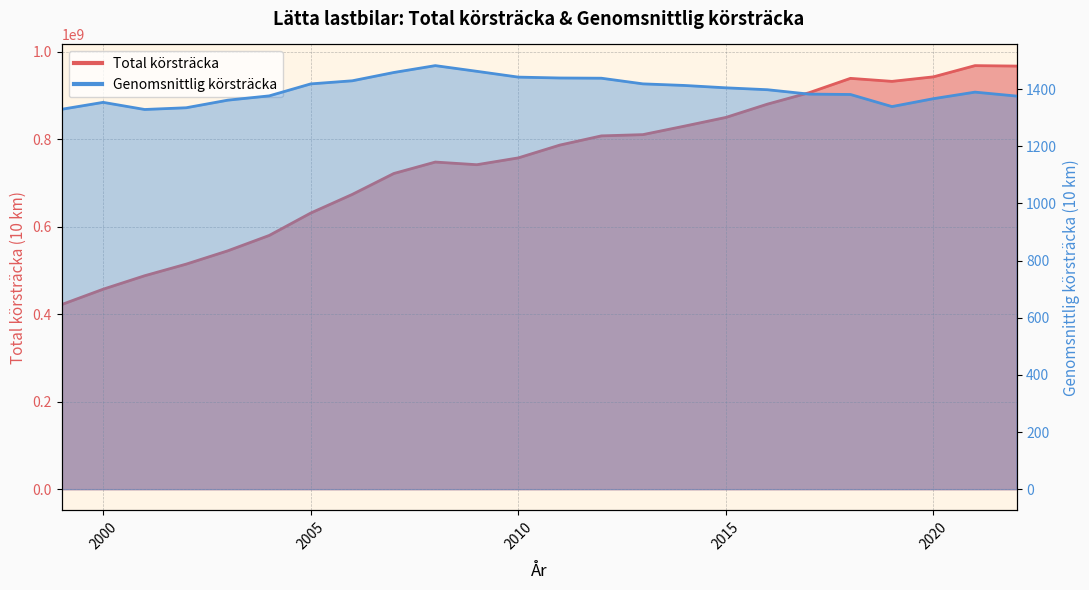

Where does the Genomsnittlig körsträcka series first go above 1397?

2005